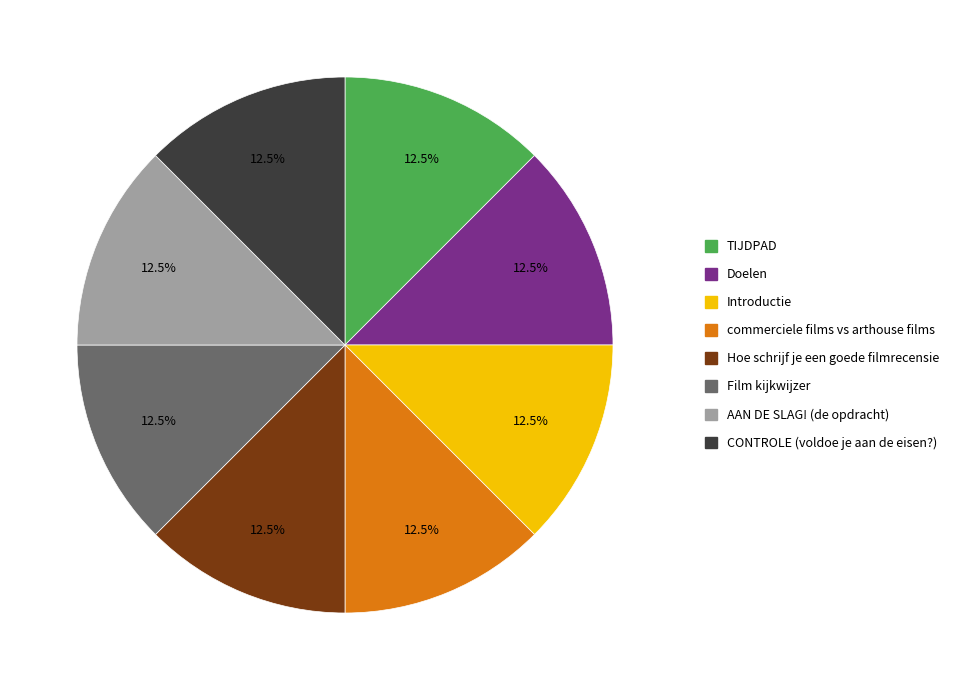

Count the number of slices in the pie.

8